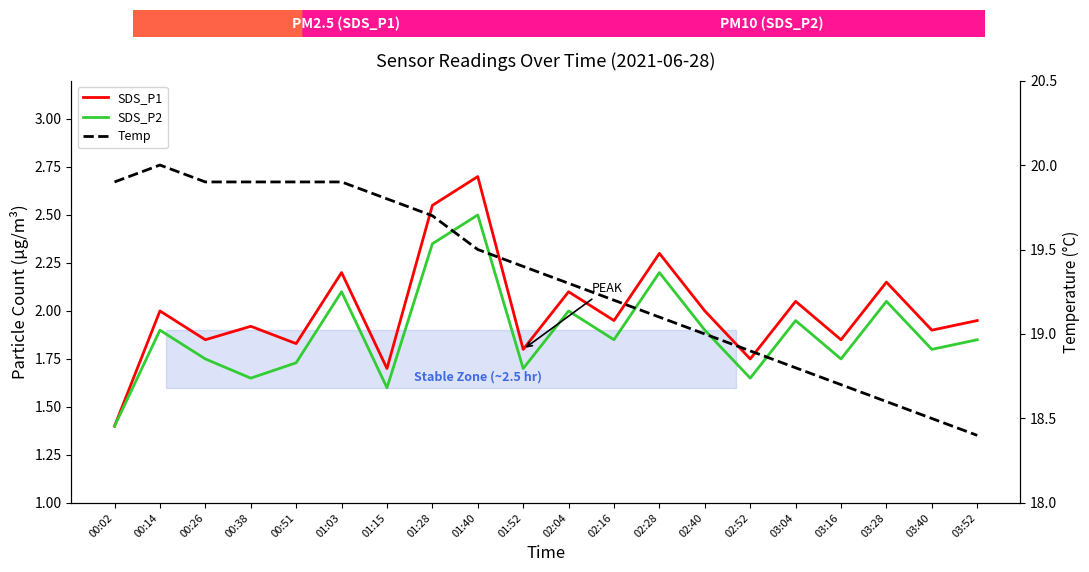

Is the value of SDS_P2 at 01:28 greater than the value of Temp at 02:28?

No